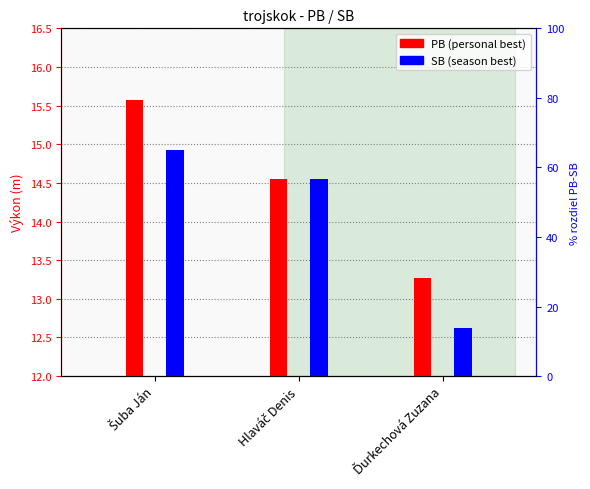

Which series has the largest total across all categories?

PB